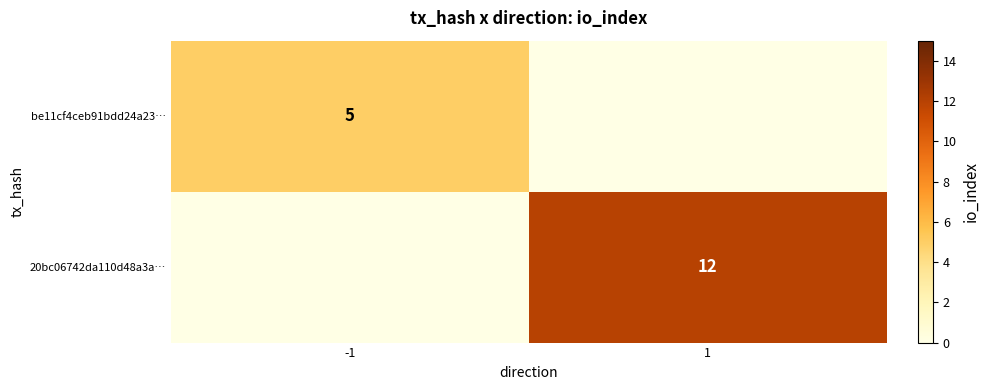

Count the number of data series in this chart.

2